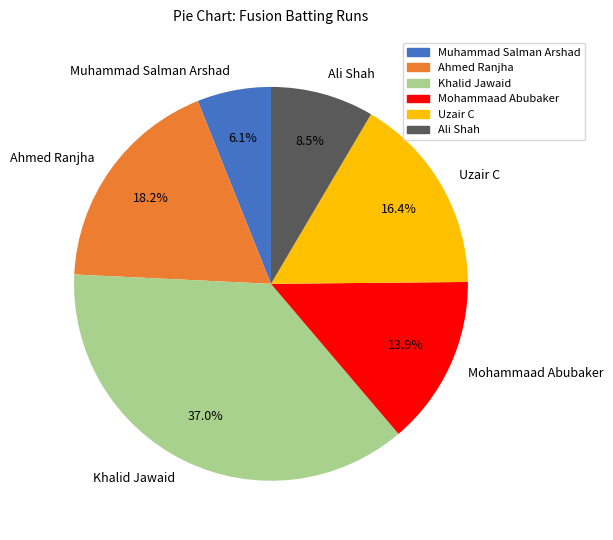

Which has a higher value, Muhammad Salman Arshad or Ahmed Ranjha?

Ahmed Ranjha